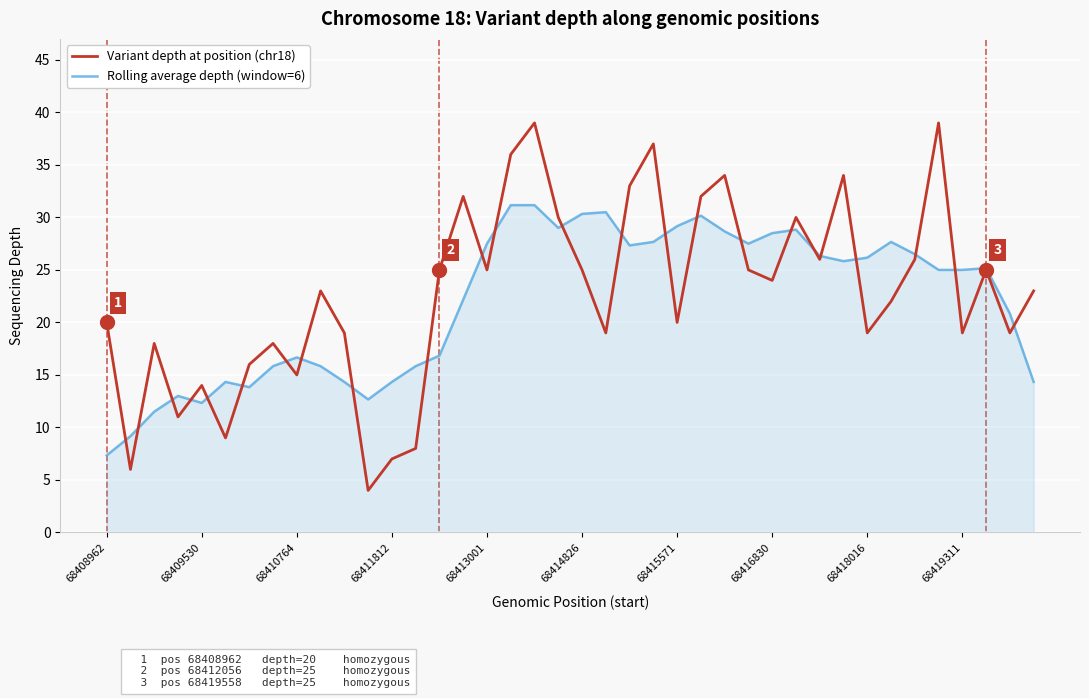

What are all the series names shown in the legend?

Variant depth at position (chr18), Rolling average depth (window=6)